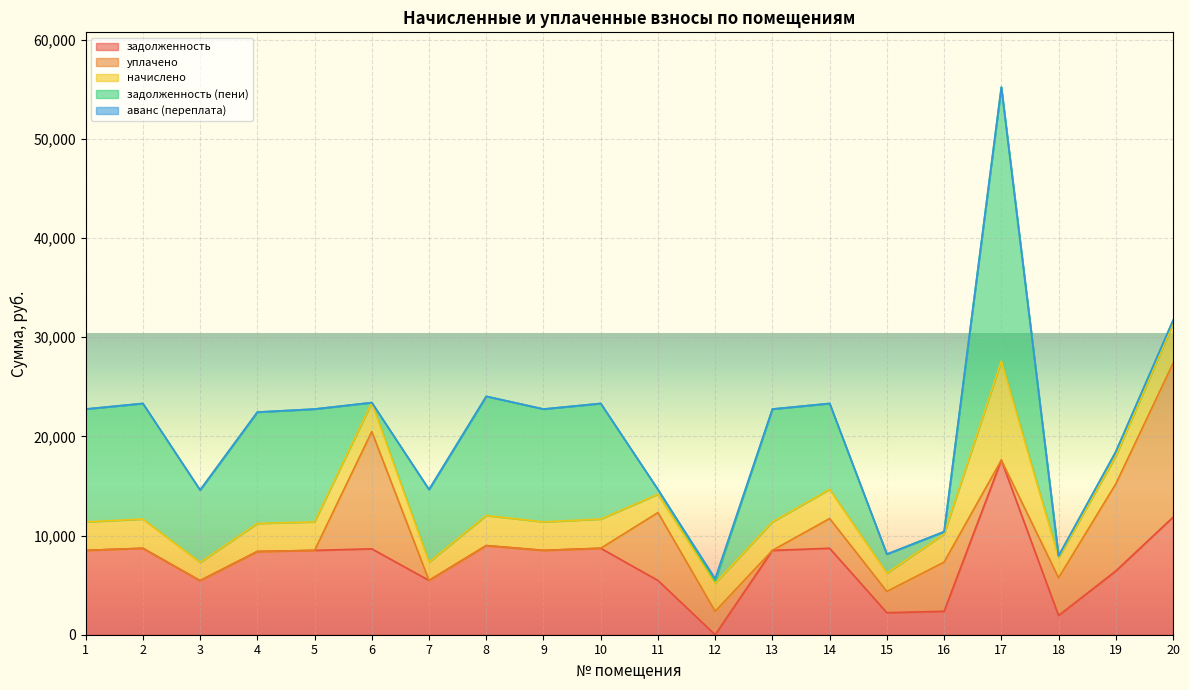

The value of аванс (переплата) at 15 is -94.9. True or false?

False